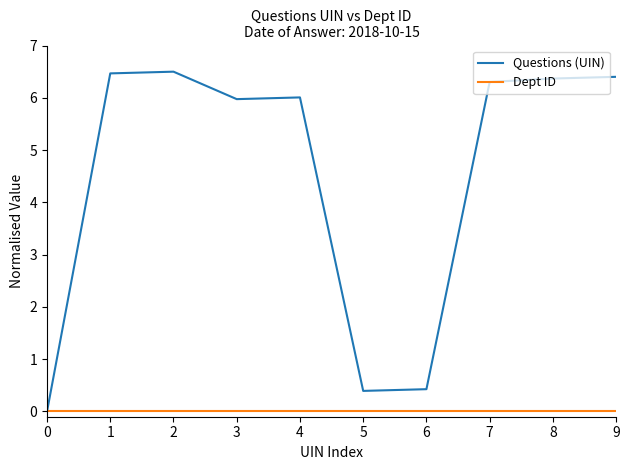

Which series has the largest total across all categories?

Questions (UIN)